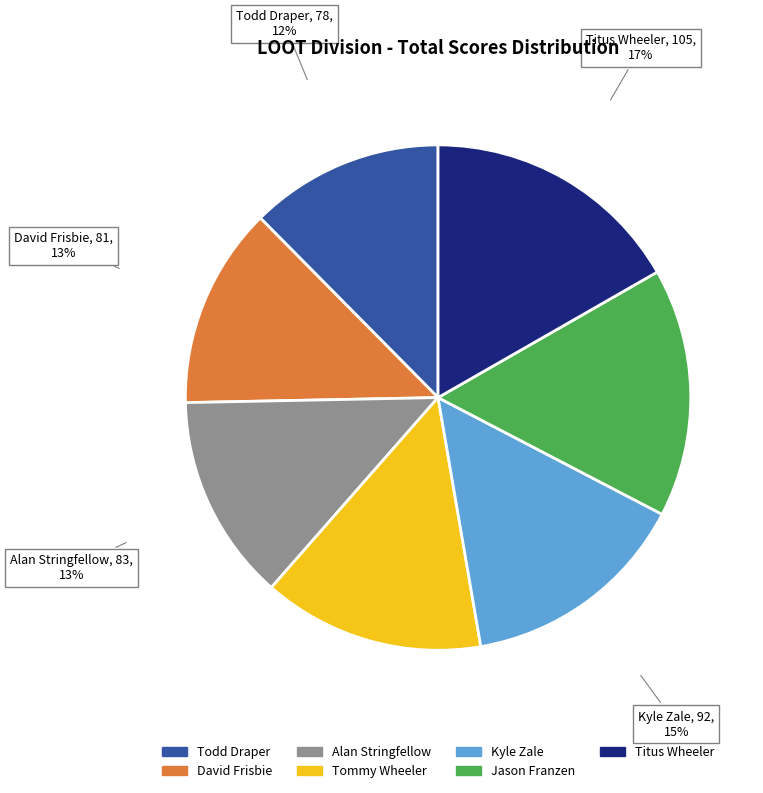

Count the number of slices in the pie.

7